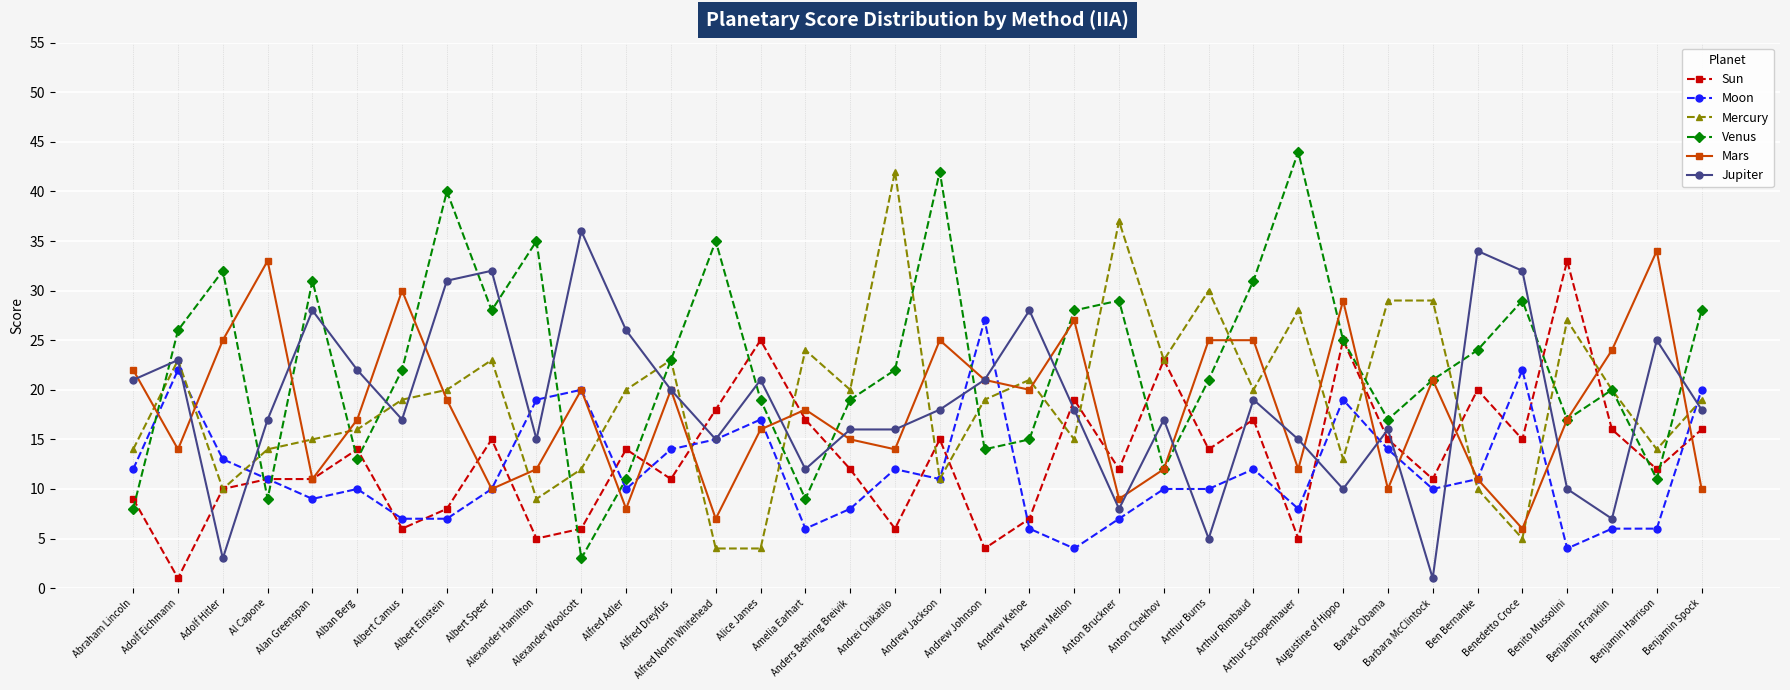

At which category does Moon reach its first local valley?

Alan Greenspan